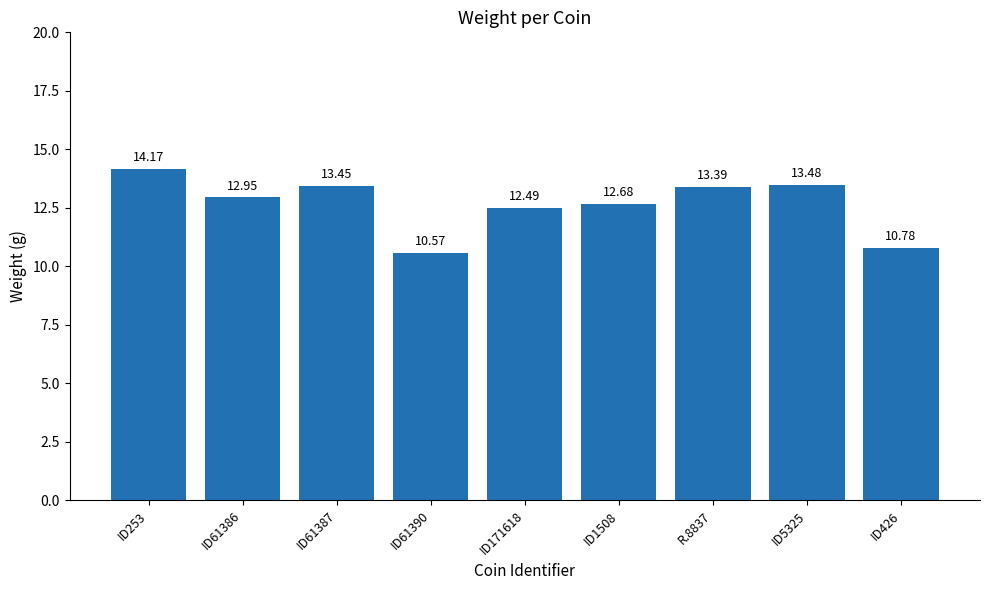

What is the maximum value shown in the chart?

14.2